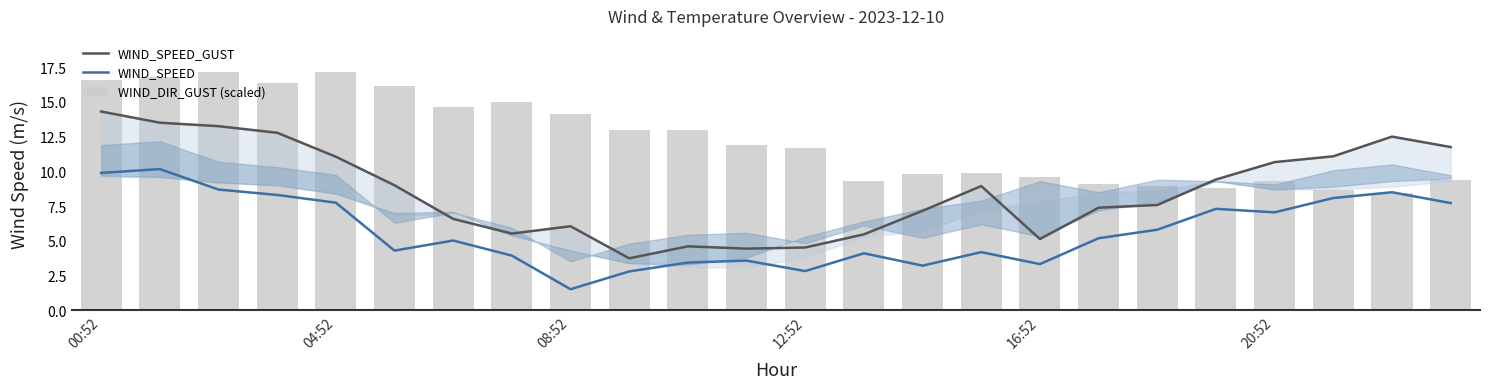

Are the bars horizontal?

No